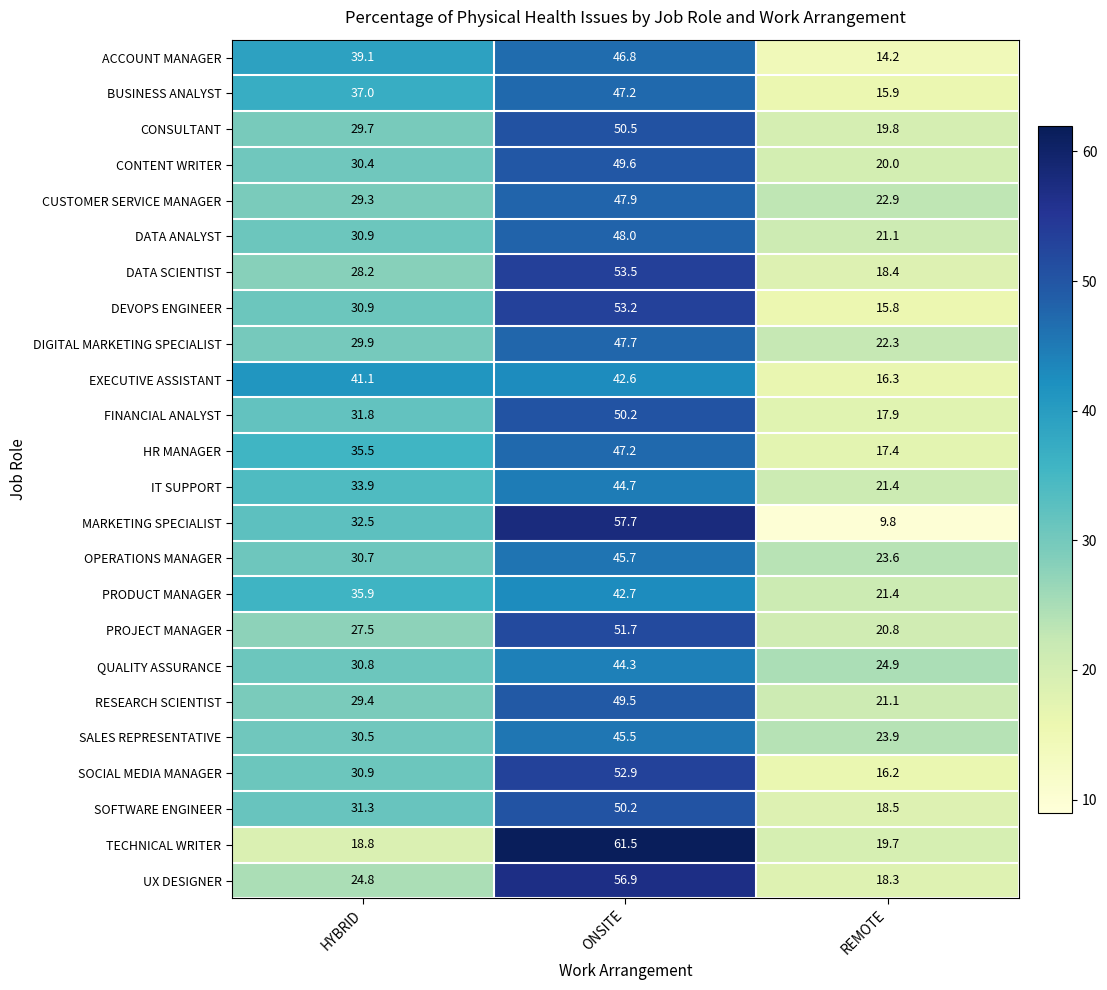

What is the total value across all series at HYBRID?

750.8